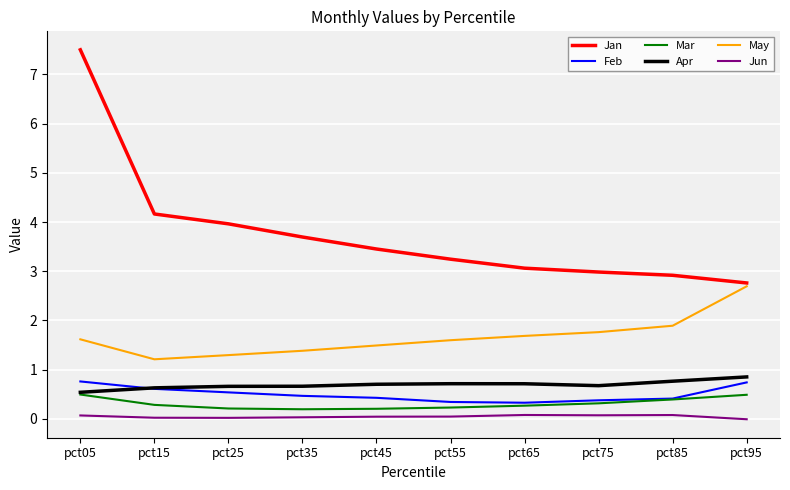

True or false: Feb and May intersect in this chart.

False